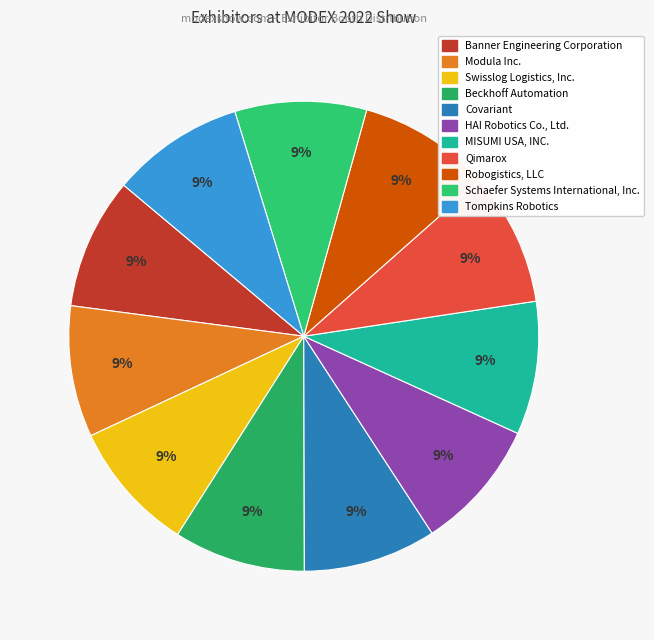

What percentage is the Robogistics, LLC slice, to the nearest percent?

9%